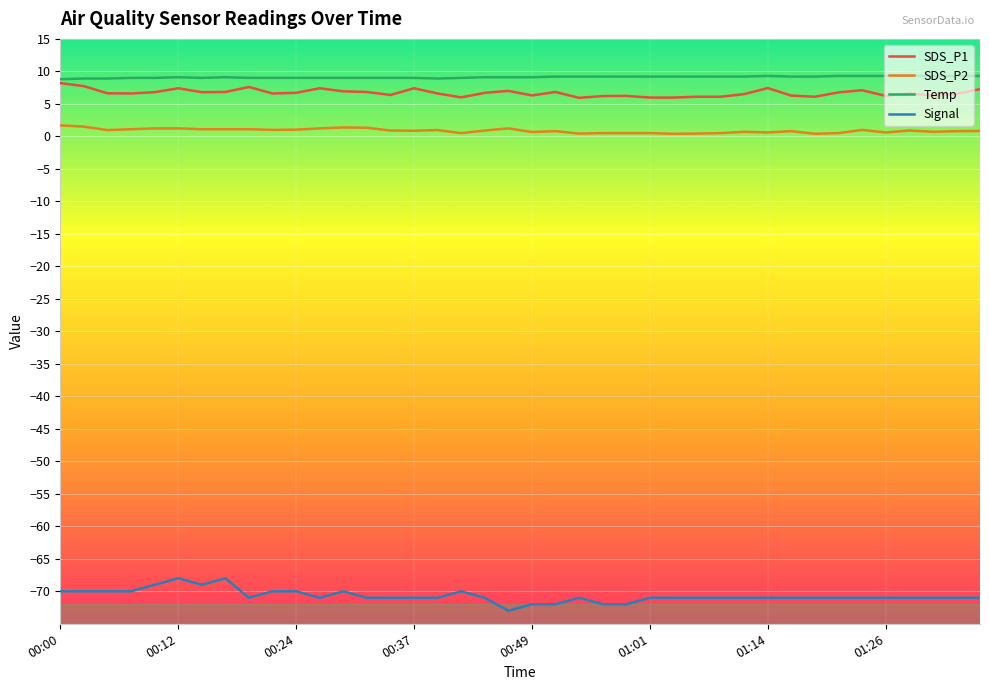

What are all the series names shown in the legend?

SDS_P1, SDS_P2, Temp, Signal